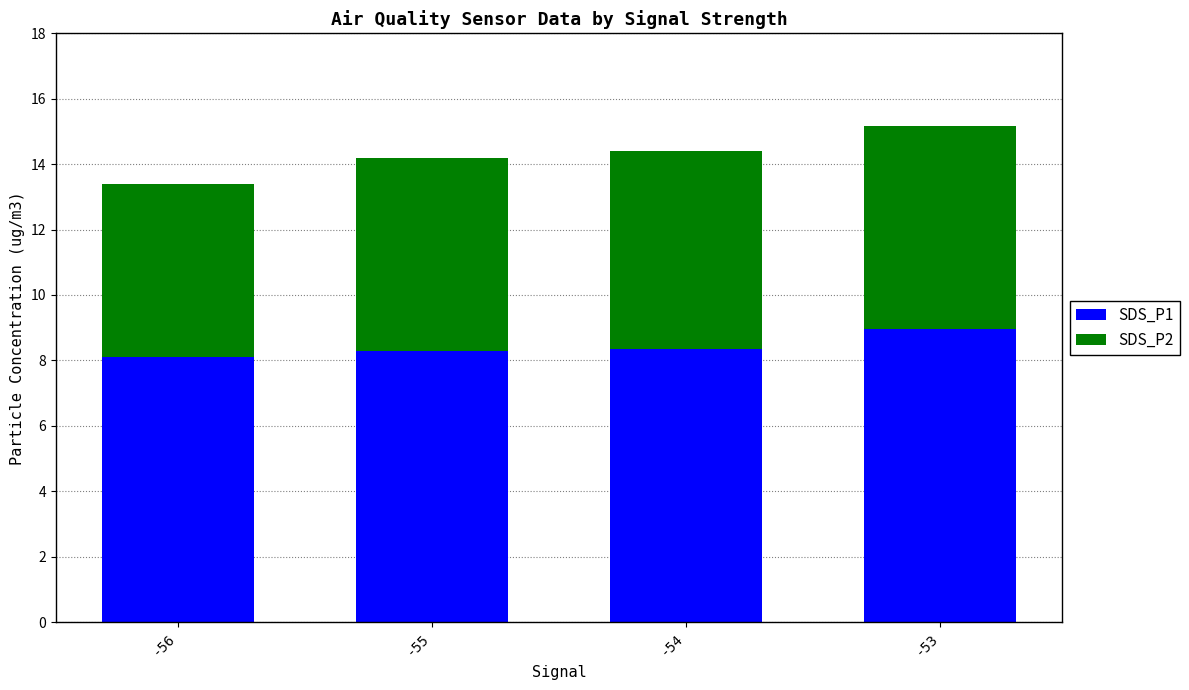

What is the lowest value of the SDS_P1 series?

8.1